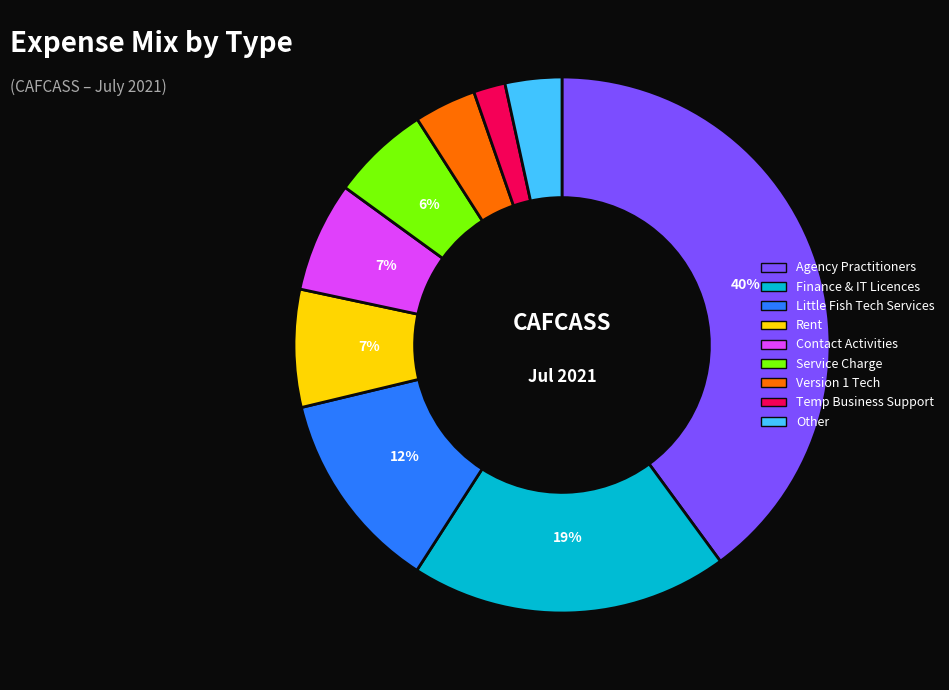

Which category has the biggest portion of the pie?

Agency Practitioners